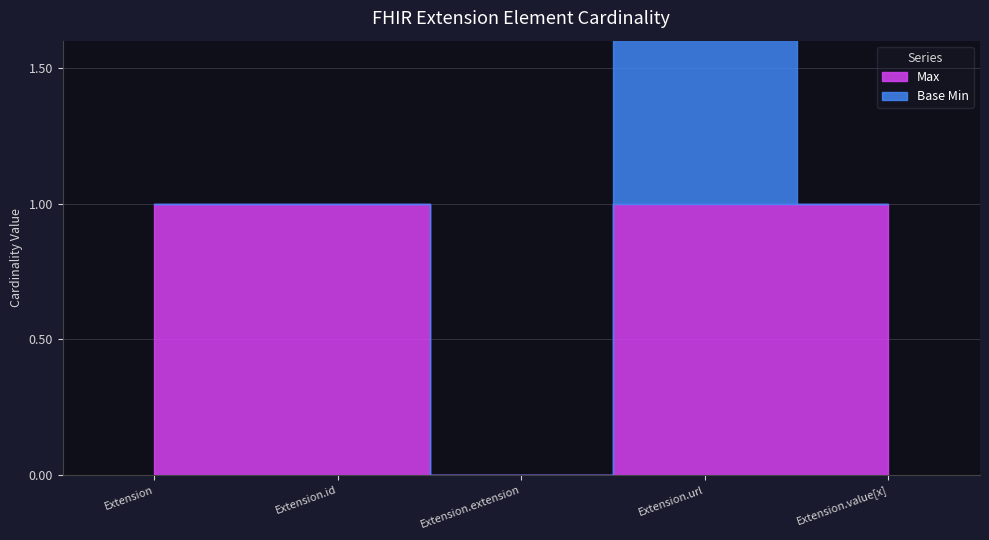

At which category does Base Min reach its first local peak?

Extension.url